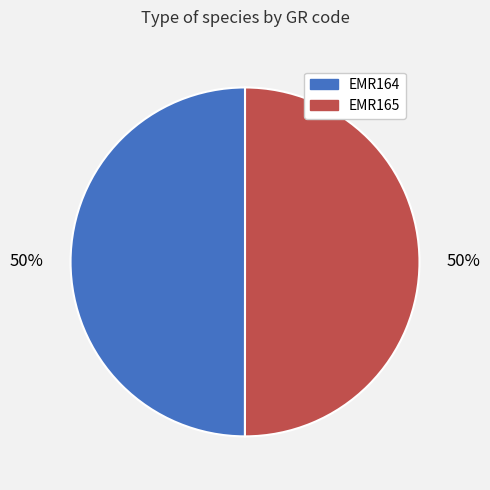

How many segments does this pie chart have?

2